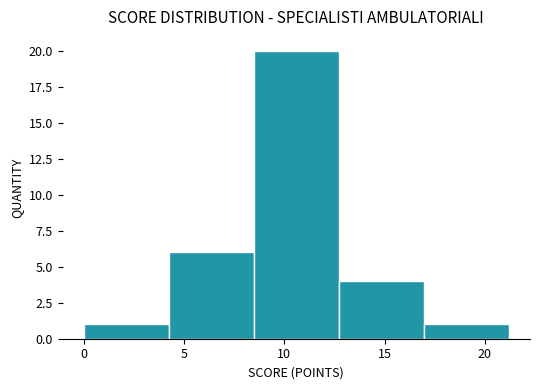

Reading left to right, transcribe this chart: for each bar, give the range it covers on the x-axis and its height. Neither the bar edges nor the heights are printed on the chart, so give them approximately, as read against the axes.

0.0 to 4.0: 1
4.0 to 8.5: 6
8.5 to 12.5: 20
12.5 to 17.0: 4
17.0 to 21.0: 1